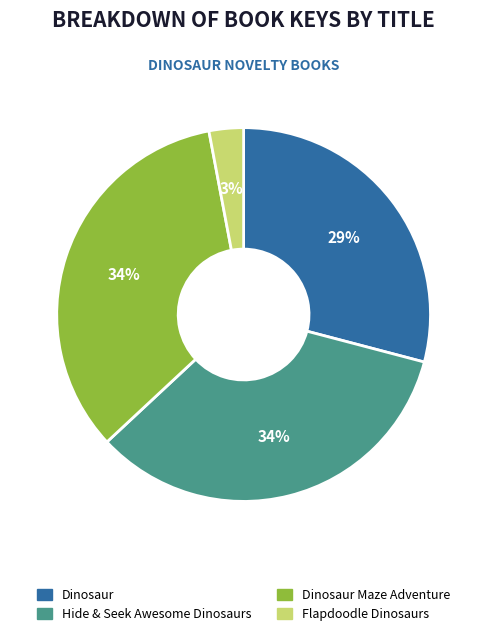

How many slices are in this pie chart?

4